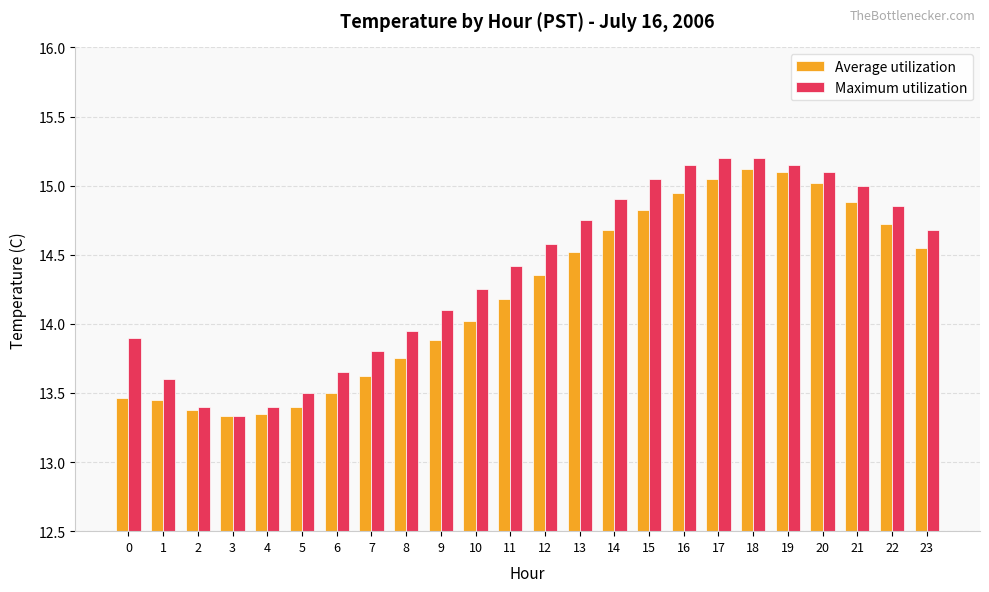

List the series in order of their overall mean, highest first.

Maximum utilization, Average utilization